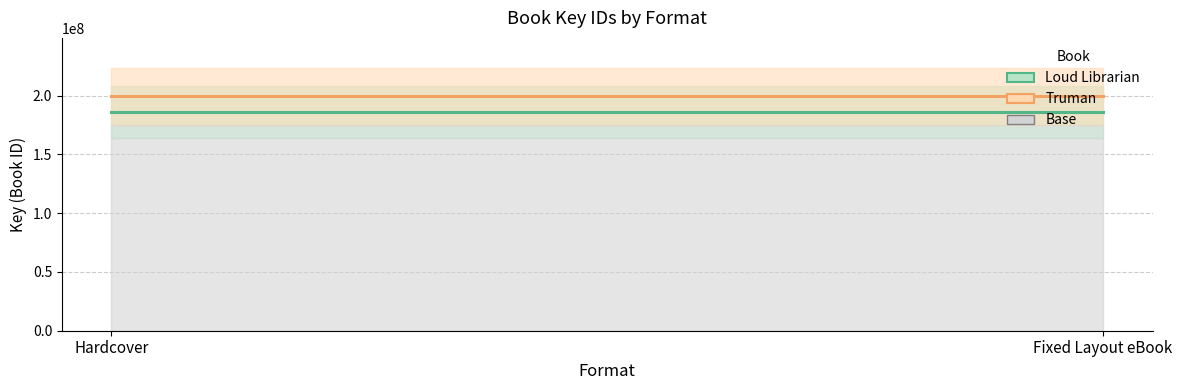

True or false: Truman has a value of 199315028 at Fixed Layout eBook.

True